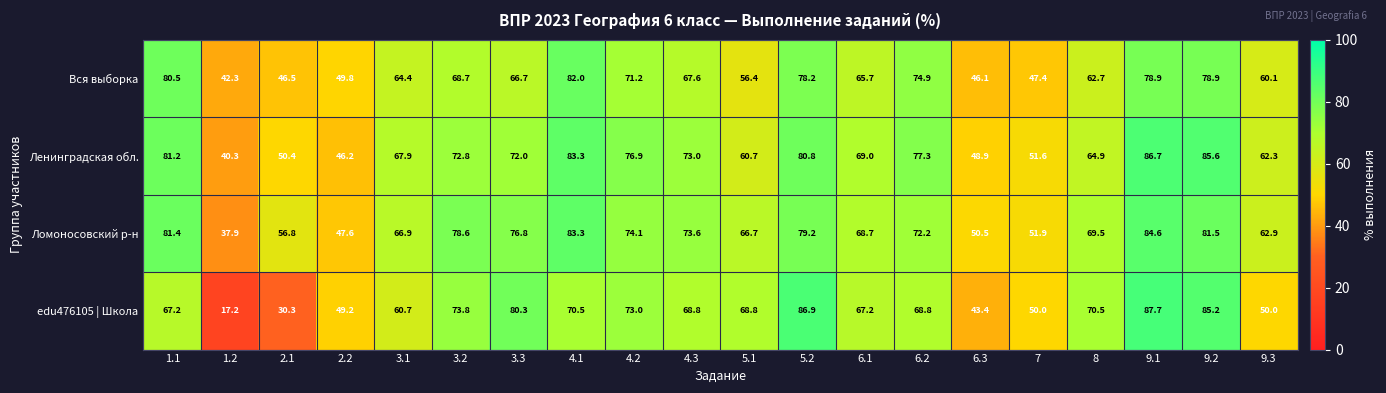

Rank the series by their maximum value, from lowest to highest.

Вся выборка, Ломоносовский р-н, Ленинградская обл., edu476105 | Школа